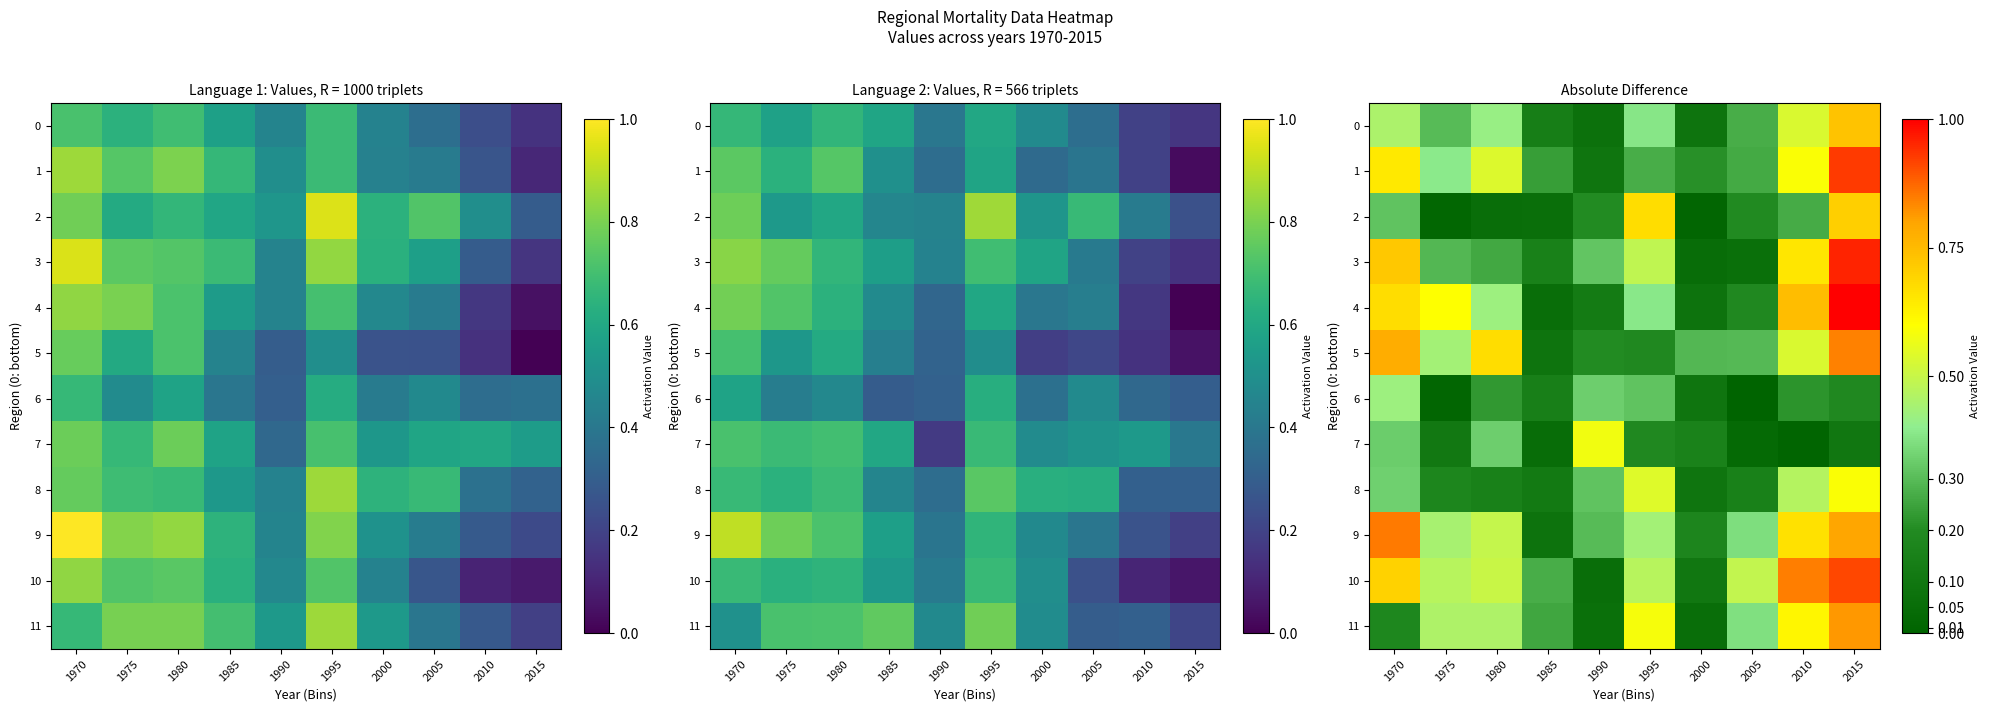

The value of 2 at 1980 is 0.1. True or false?

True